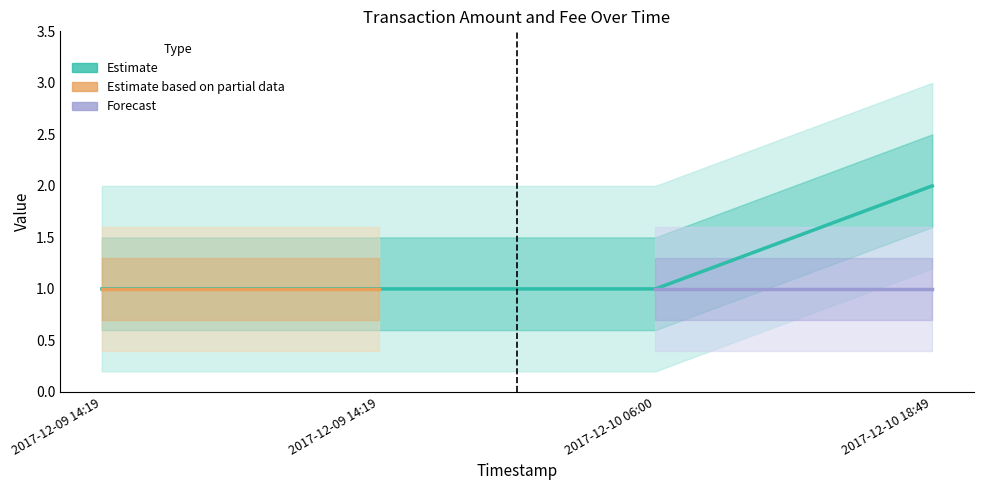

Read the value at 2017-12-09 14:19.

1